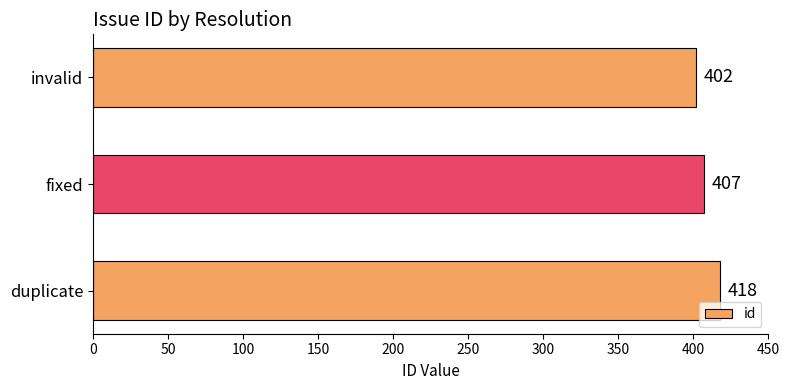

Reading top to bottom, transcribe all the data shown in this chart.

invalid=402	fixed=407	duplicate=418